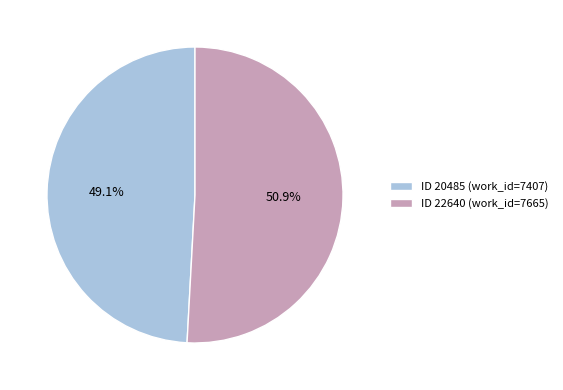

Which has a higher value, ID 20485 (work_id=7407) or ID 22640 (work_id=7665)?

ID 22640 (work_id=7665)